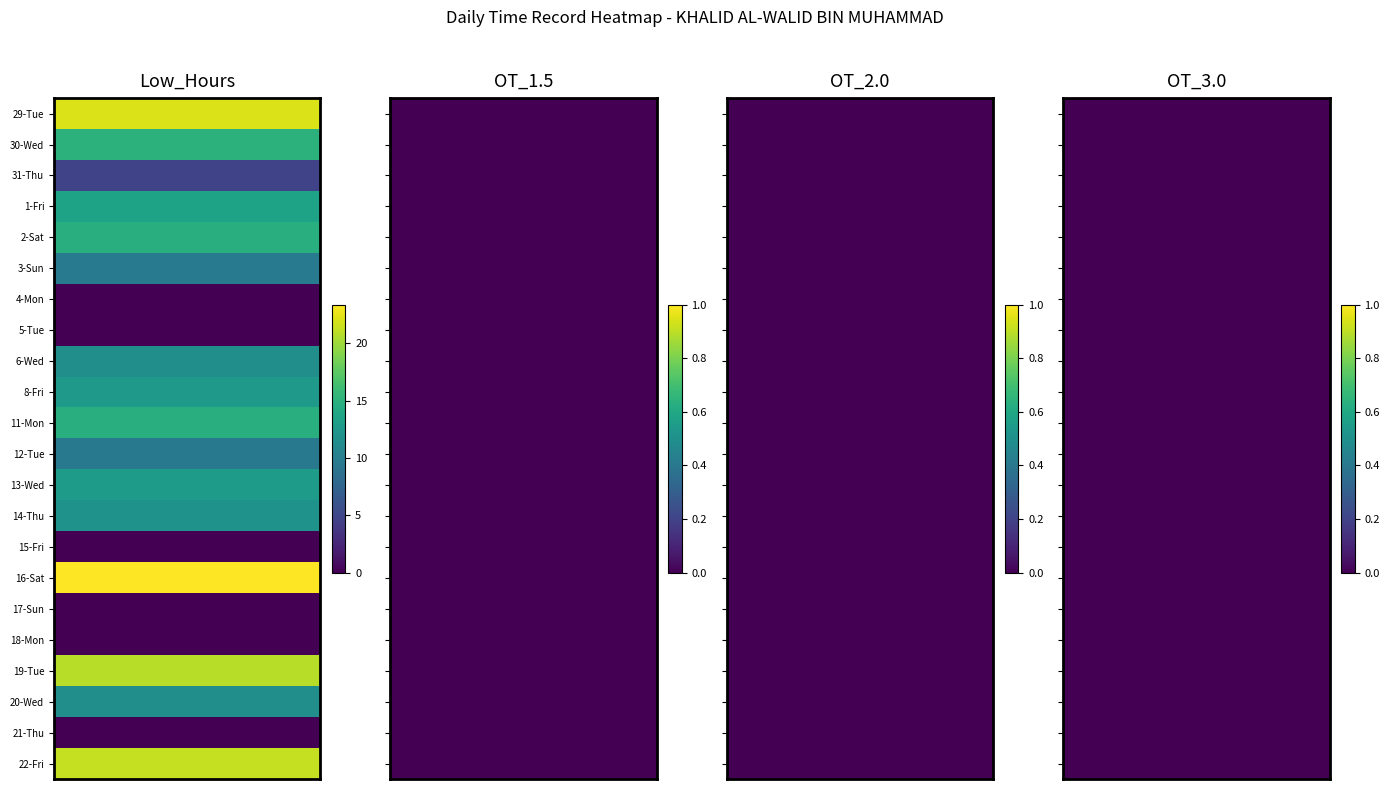

What is the difference between the maximum and minimum values in the 1-Fri series?

13.6